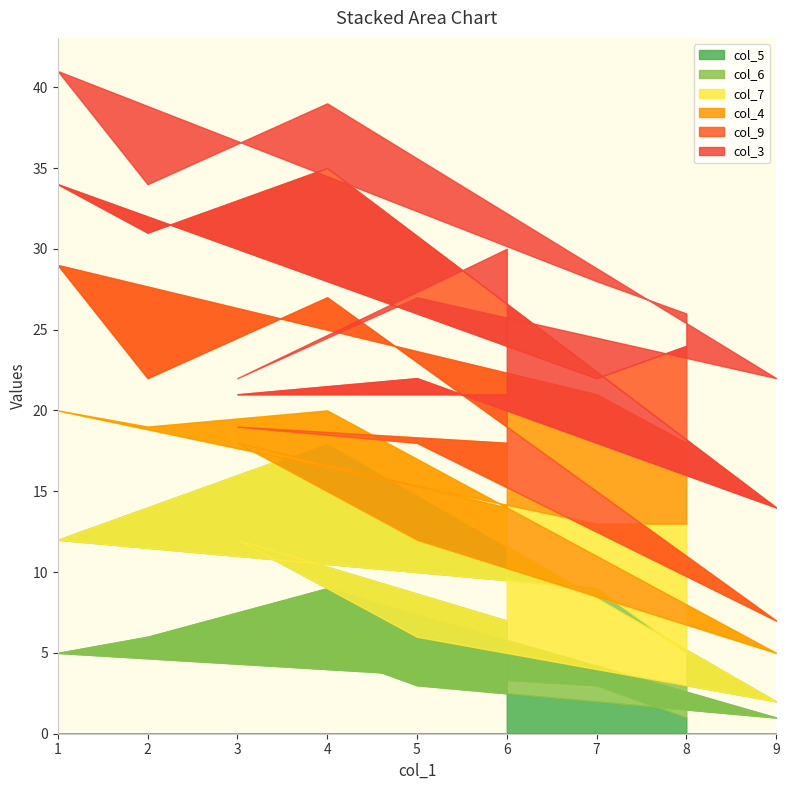

What are all the series names shown in the legend?

col_5, col_6, col_7, col_4, col_9, col_3